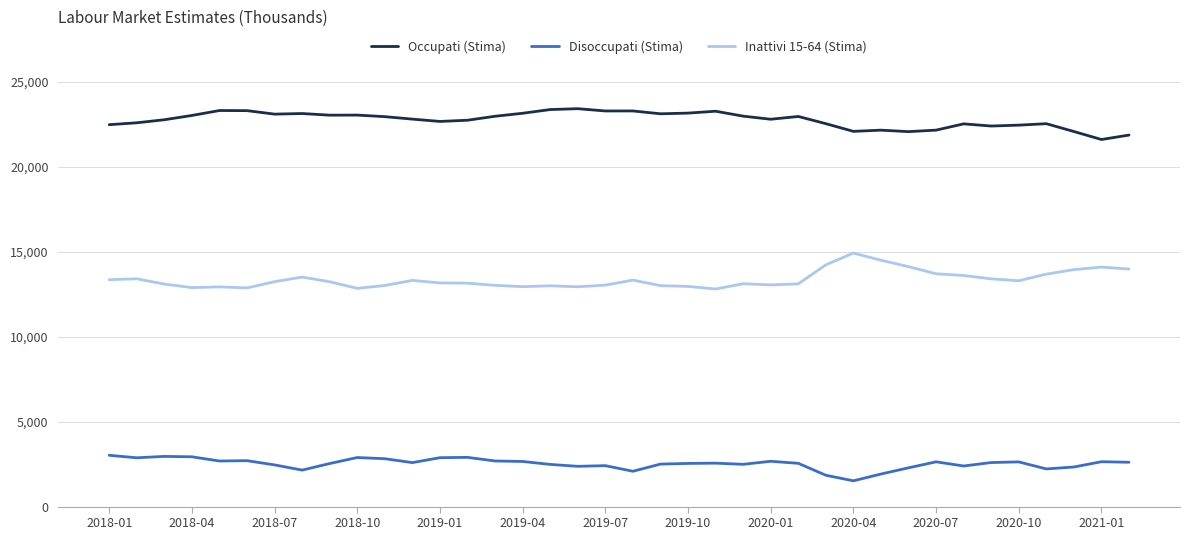

What are all the series names shown in the legend?

Occupati (Stima), Disoccupati (Stima), Inattivi 15-64 (Stima)